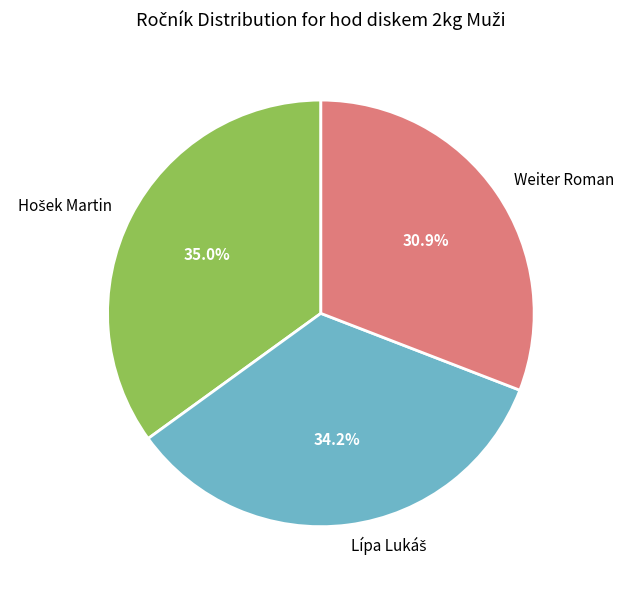

How many slices are in this pie chart?

3